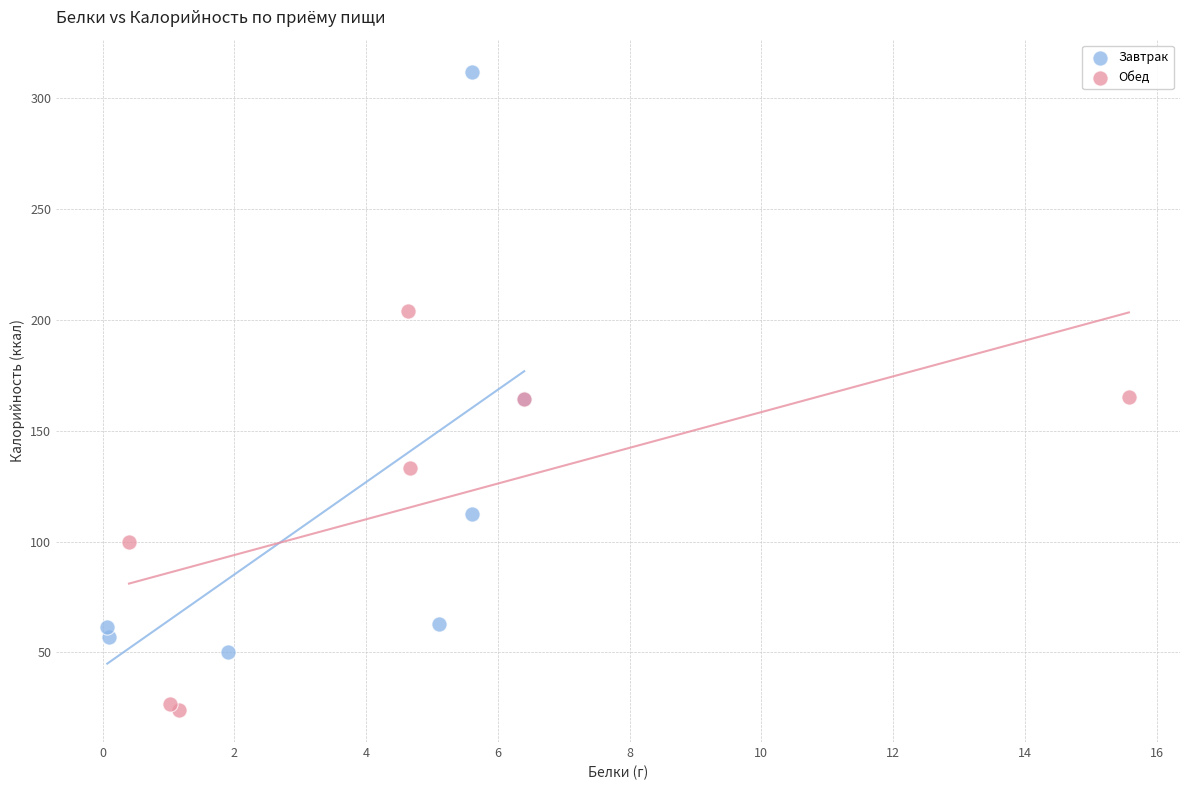

Which series reaches the maximum Y coordinate?

Завтрак